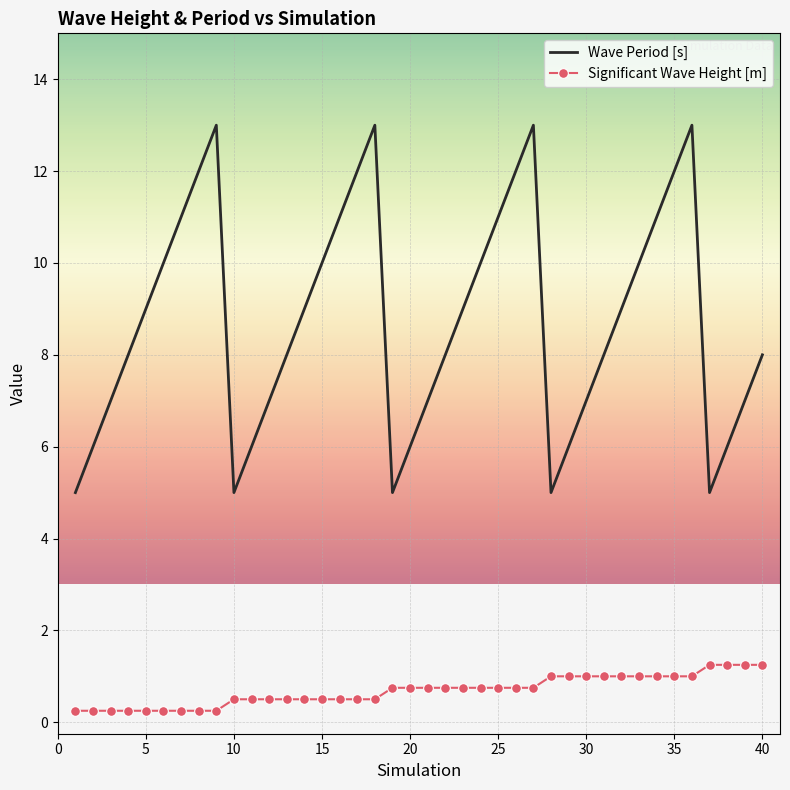

What are all the series names shown in the legend?

Wave Period [s], Significant Wave Height [m]